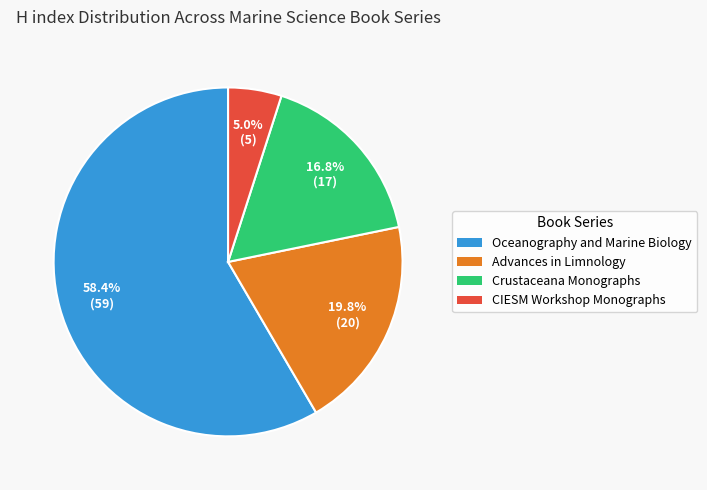

What portion of the pie excludes CIESM Workshop Monographs?

95.0%